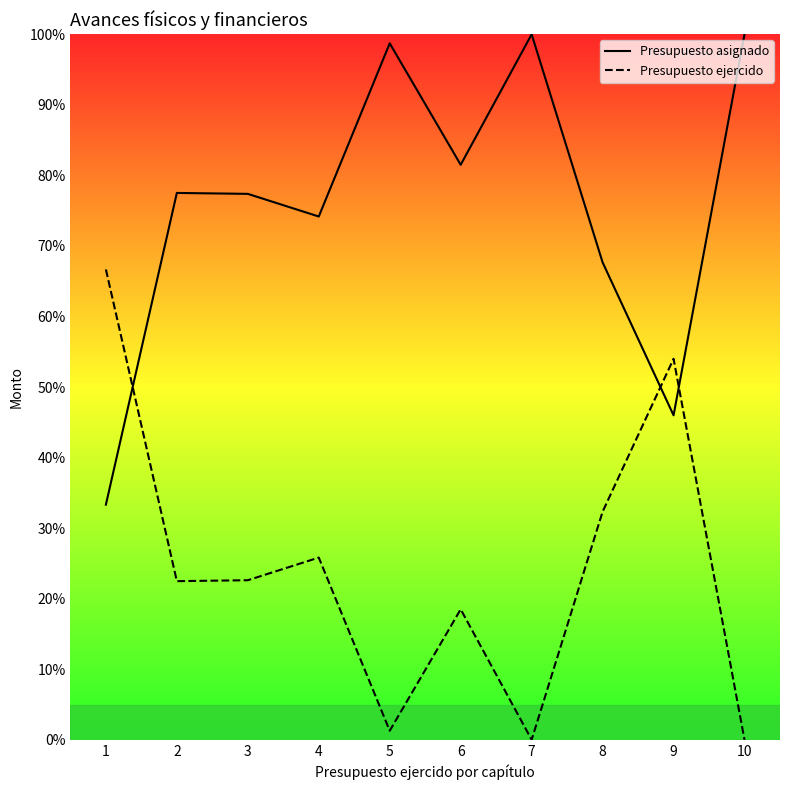

How many values in the Presupuesto ejercido series are below 22?

4